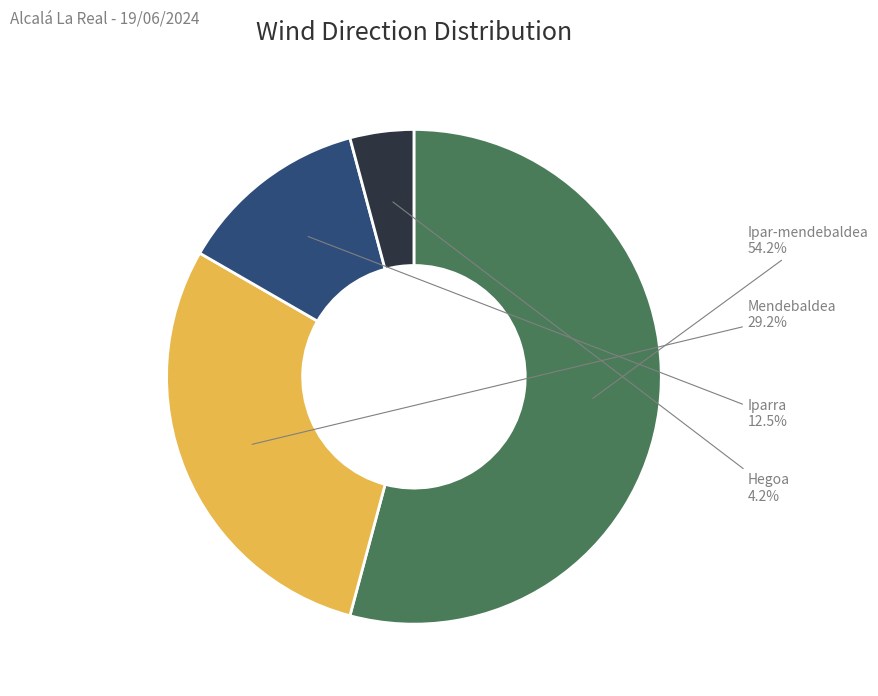

Approximately how many times larger is the value at Ipar-mendebaldea compared to Iparra?

4.3